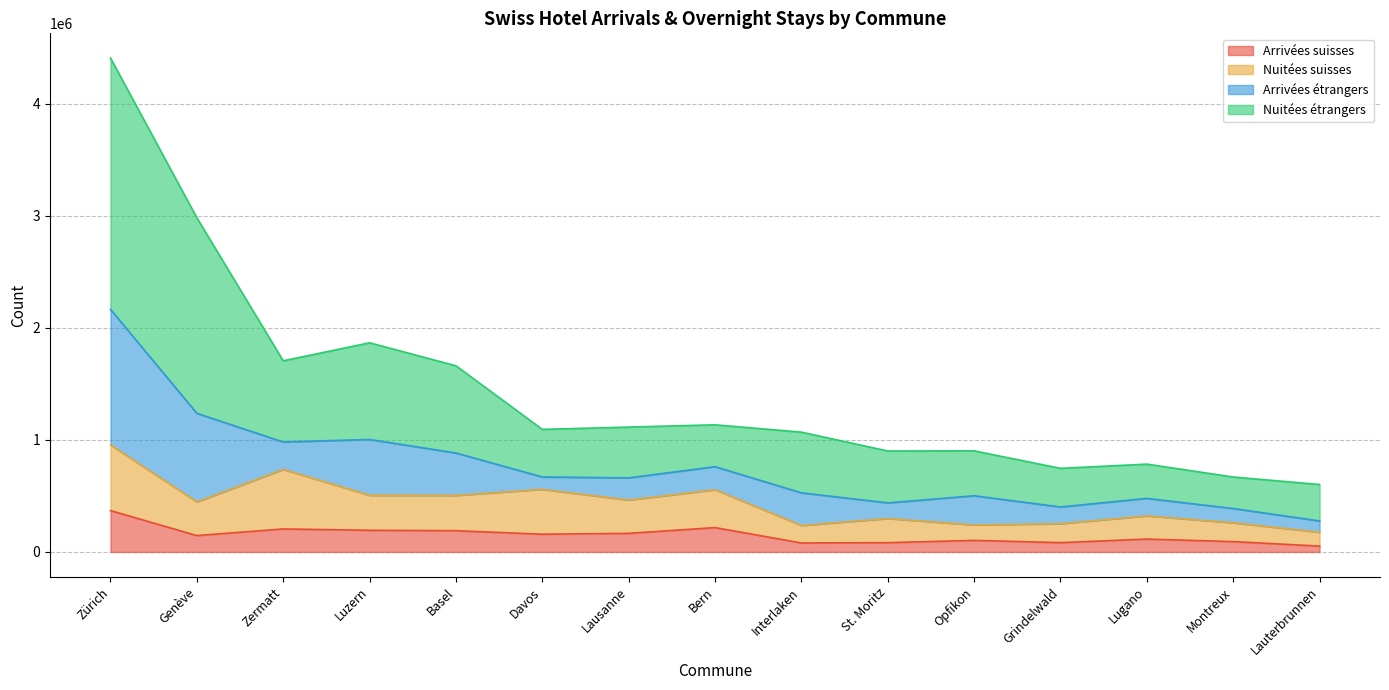

How many data points in Nuitées étrangers are above 1094490?

7